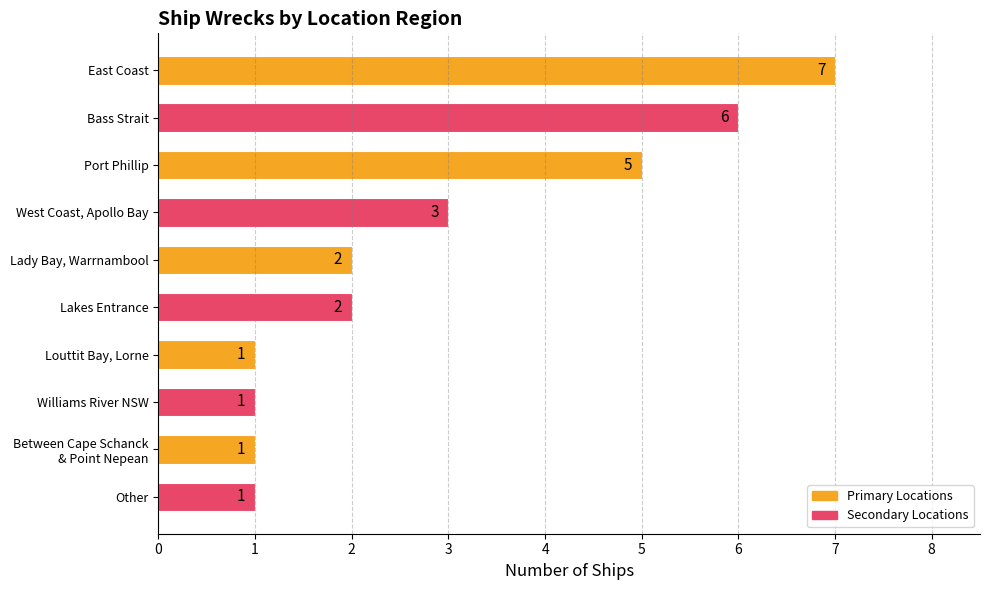

Approximately how many times larger is the value at Lakes Entrance compared to Port Phillip?

0.4